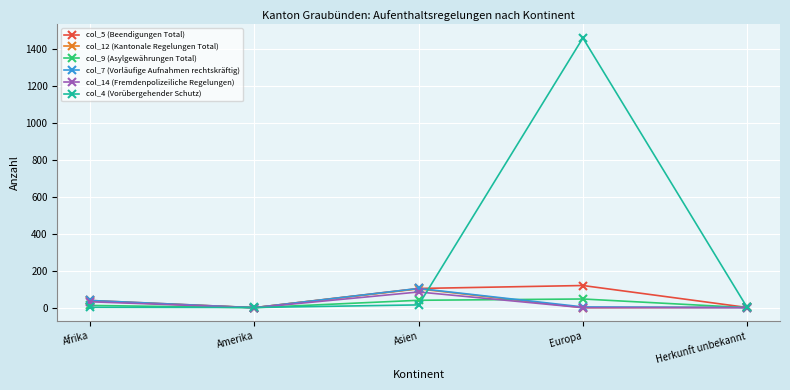

Which series has the largest total across all categories?

col_4 (Vorübergehender Schutz)